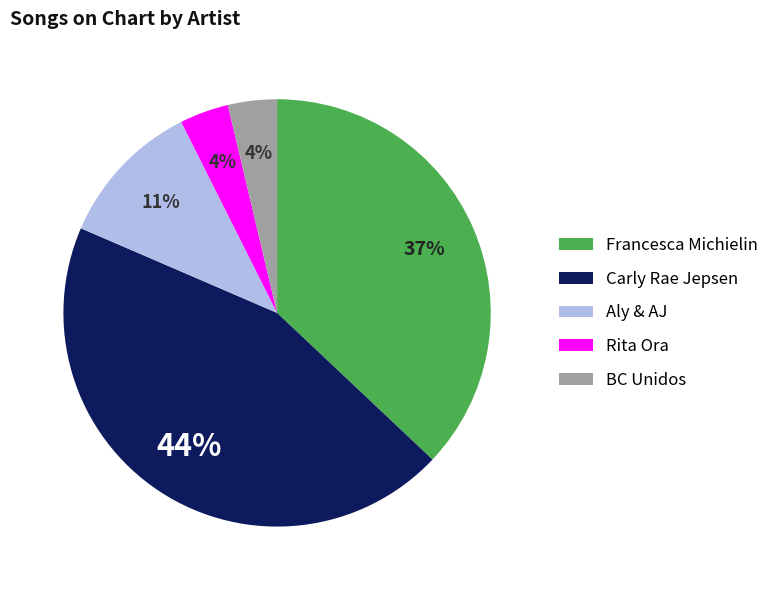

Does any single category account for the majority?

No